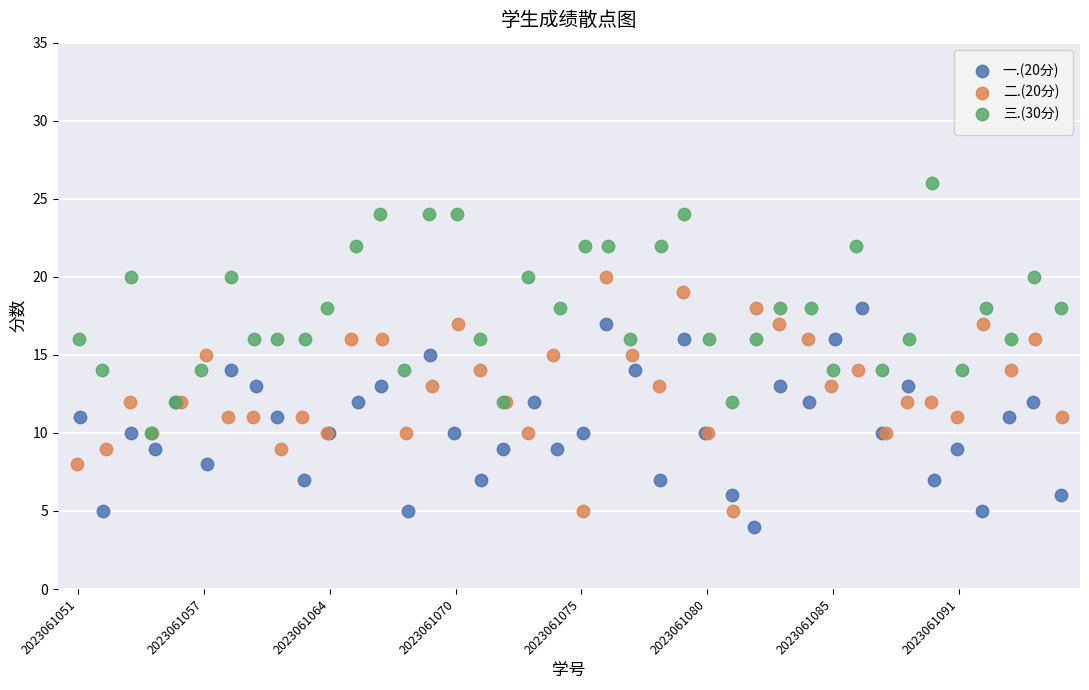

Which series reaches the maximum Y coordinate?

三.(30分)